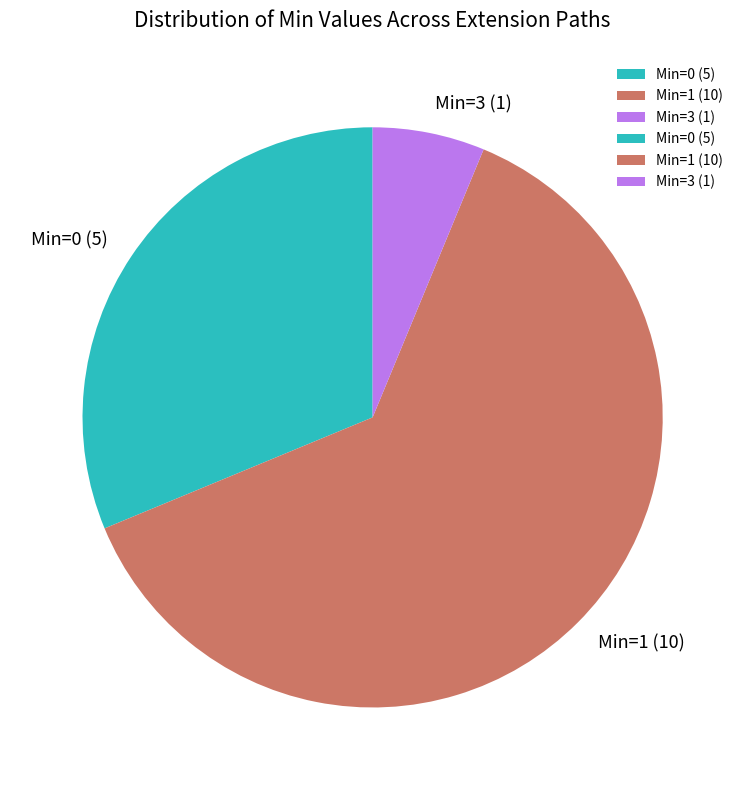

Which category has the smallest portion of the pie?

Min=3 (1)